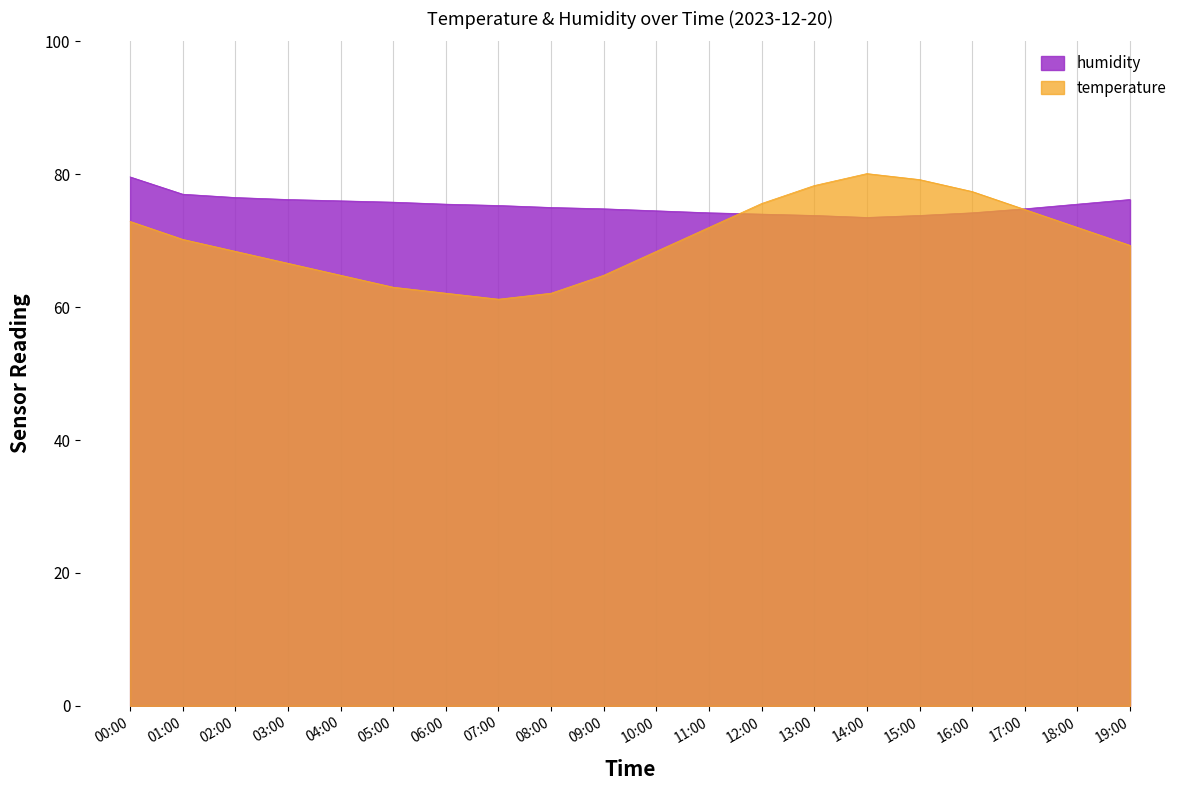

How many lines are shown in the chart?

2